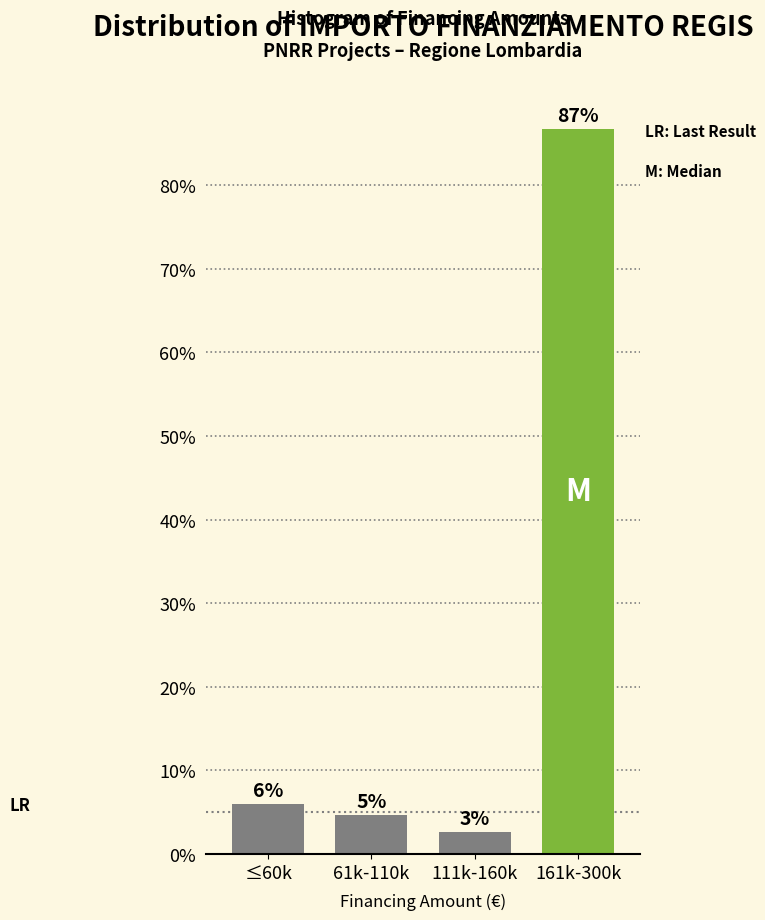

List the labels in order of value, largest first.

161k-300k, ≤60k, 61k-110k, 111k-160k